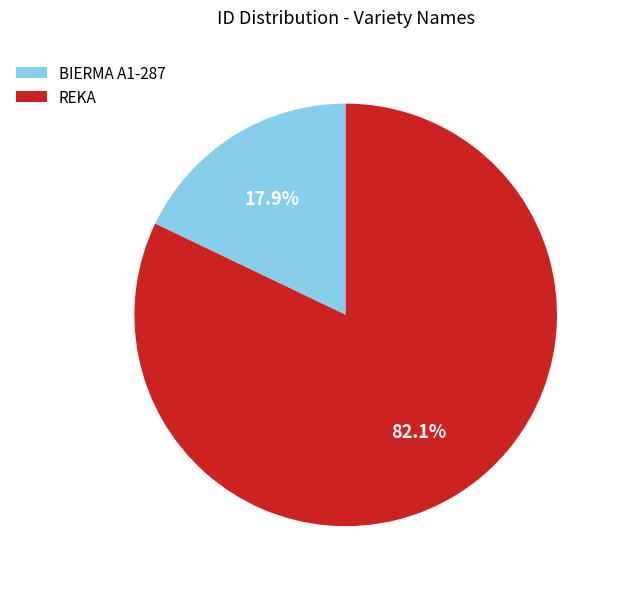

Rank the categories by value from lowest to highest.

BIERMA A1-287, REKA